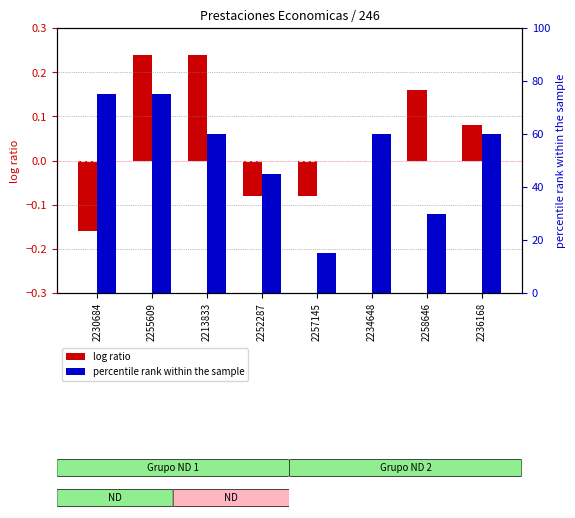

Reading left to right, list all the values displayed in this chart.

Monto bruto (log ratio): -0.2	0.2	0.2	-0.1	-0.1	0.0	0.2	0.1
Monto neto (percentile rank): 75.0	75.0	60.0	45.0	15.0	60.0	30.0	60.0